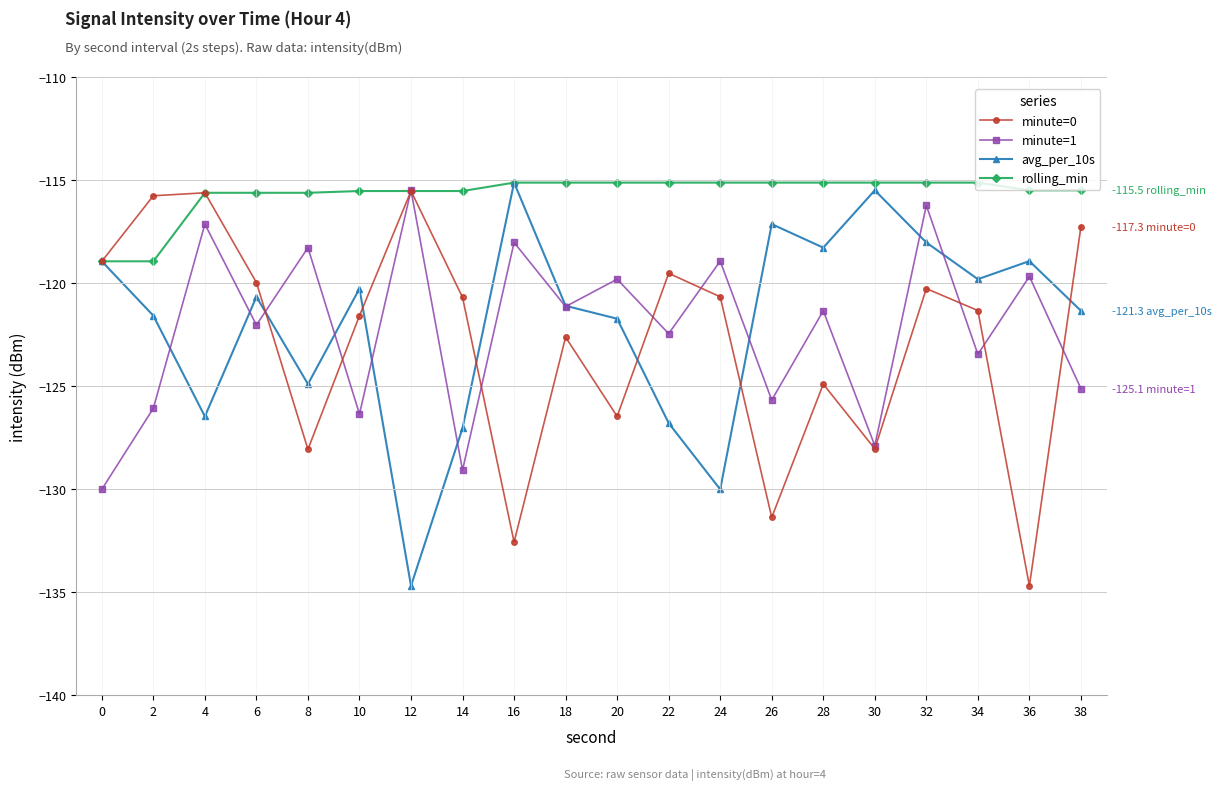

What is the sum of the minute=1 values at 10 and 20?

-246.2